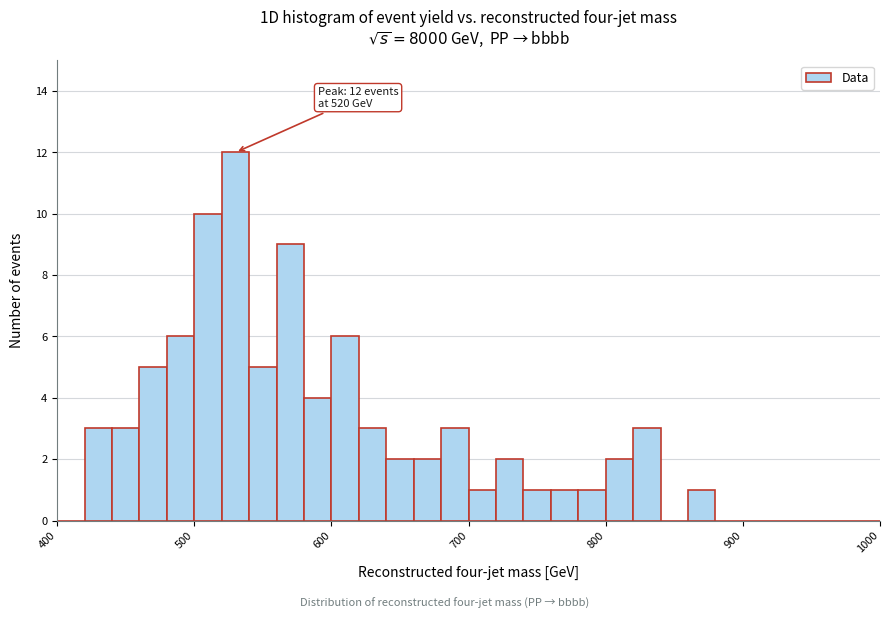

Around what value on the x-axis is the tallest bar? Give the approximate position of its centre, as read against the axis.

530